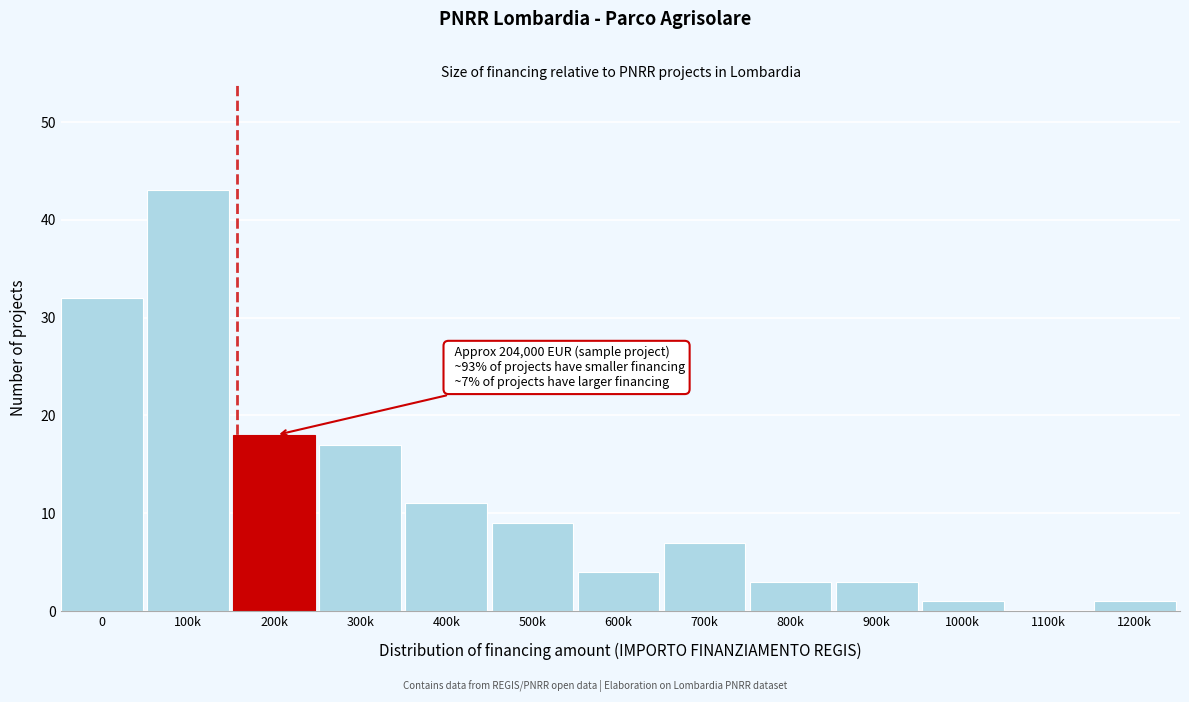

Reading left to right, transcribe all the data shown in this chart.

0=32	100k=43	200k=18	300k=17	400k=11	500k=9	600k=4	700k=7	800k=3	900k=3	1000k=1	1100k=0	1200k=1